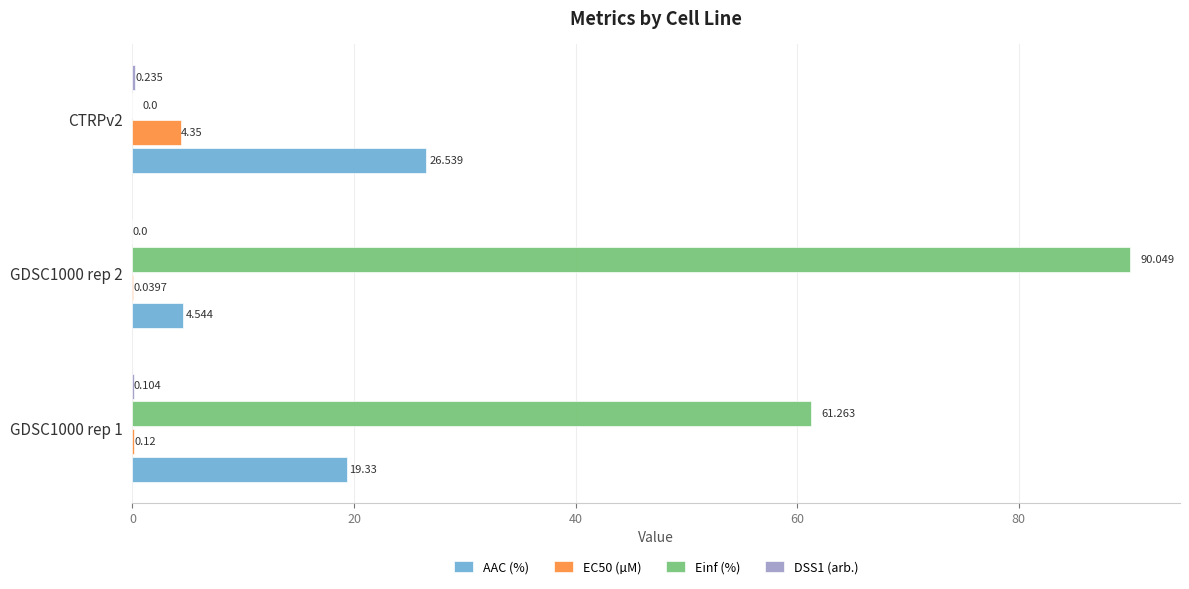

Which series has the largest total across all categories?

Einf (%)